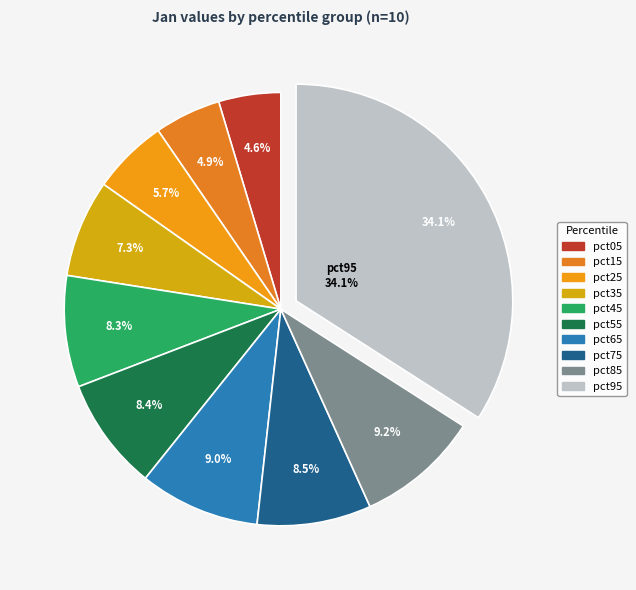

True or false: pct35 accounts for 15% of the total.

False